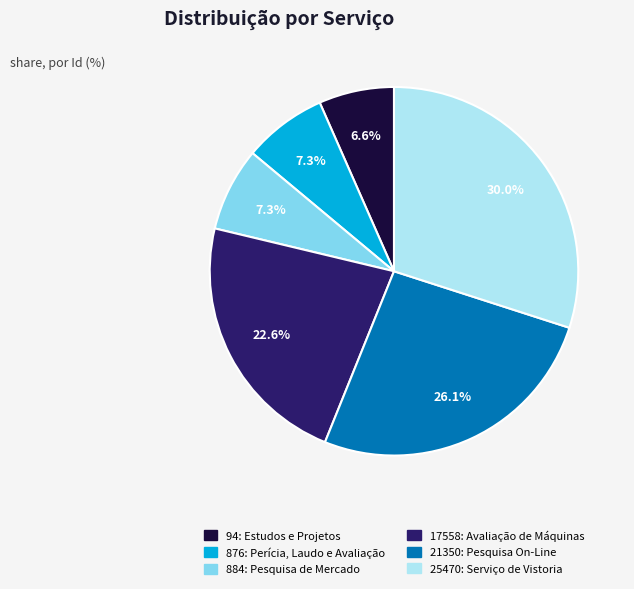

Does any single category account for the majority?

No